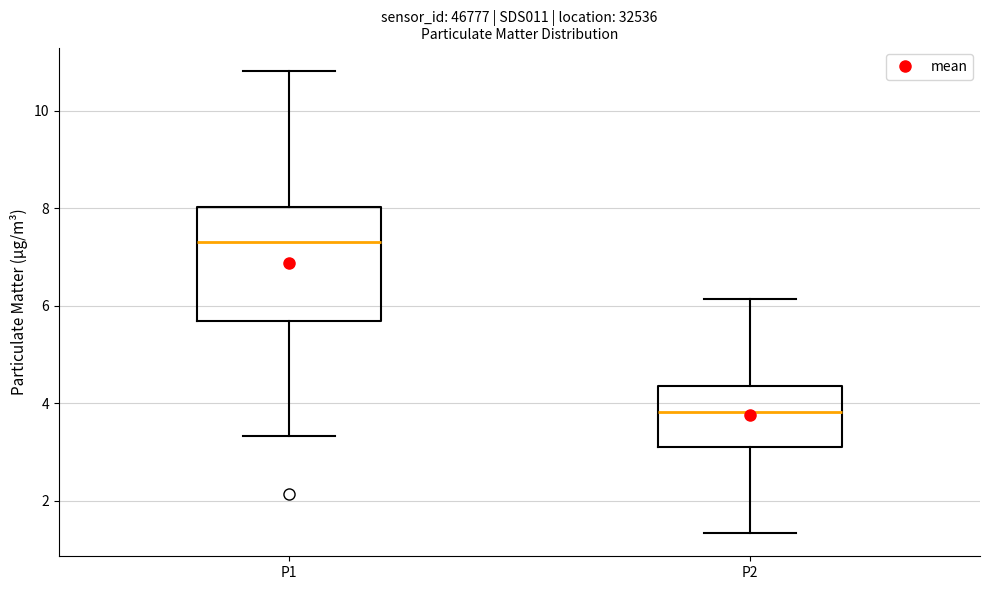

Reading left to right, transcribe this box plot: for each box, give where its median line is, the range the box spans, and where its two whiskers end, as read against the y-axis. The values are not printed on the chart, so give them approximately, as read against the axis.

P1: median 7.4, box 5.6 to 8.0, whiskers 3.4 to 10.8
P2: median 3.8, box 3.0 to 4.4, whiskers 1.4 to 6.2